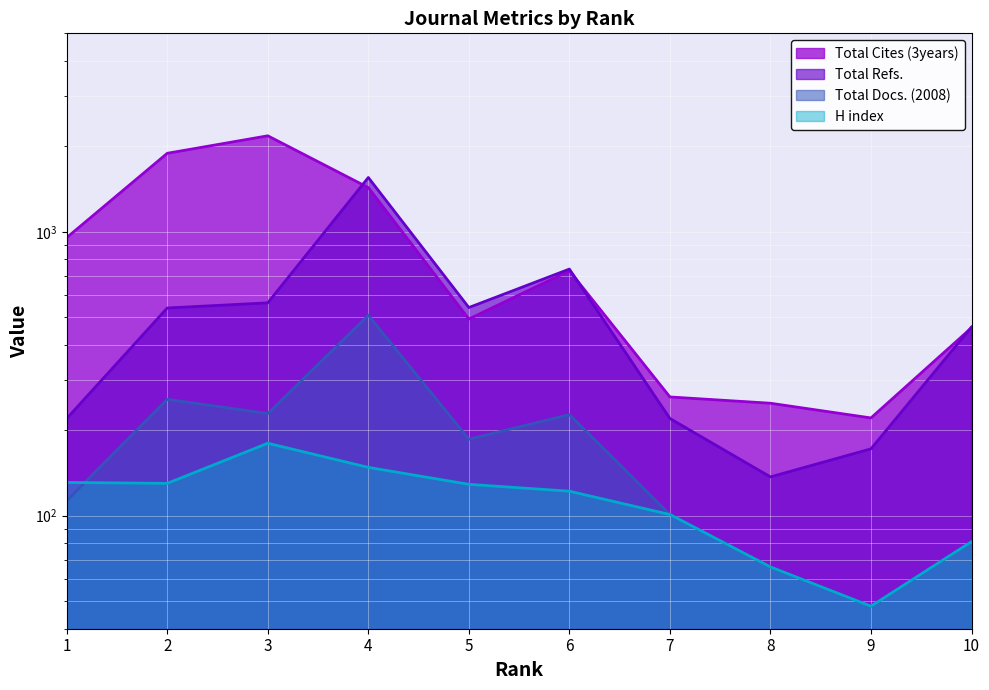

True or false: Total Docs. (2008) and Total Cites (3years) intersect in this chart.

False